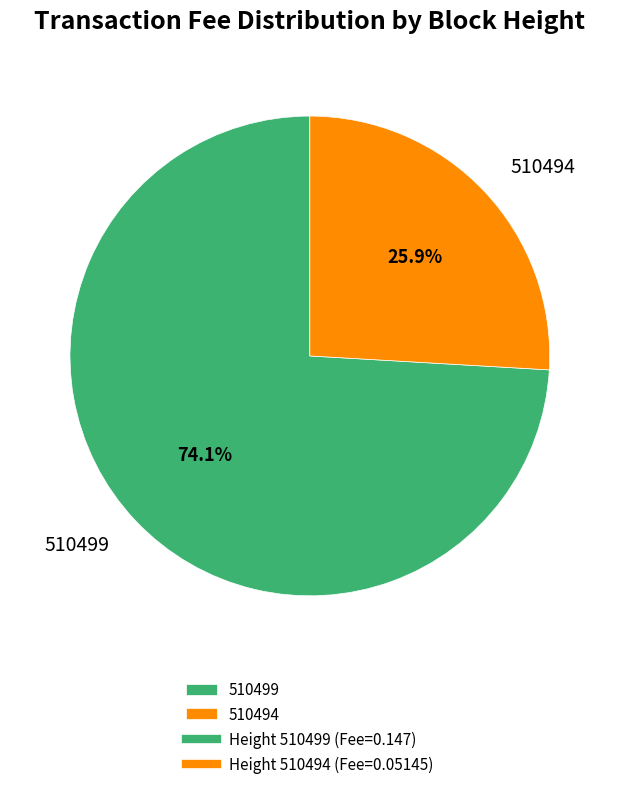

Between 510499 and 510494, which is larger?

510499